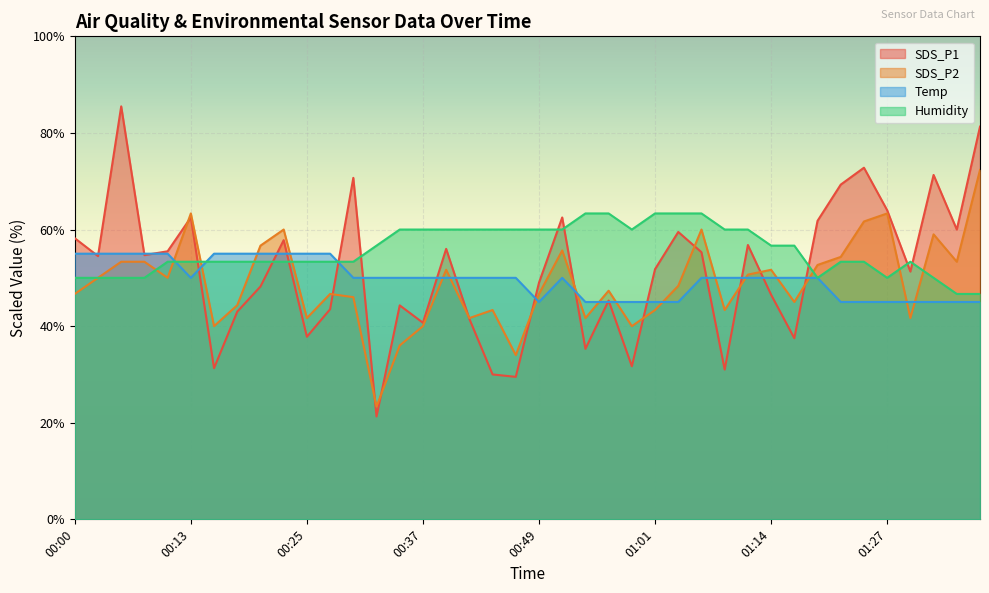

Where is Temp nearest to the value 50?

00:13